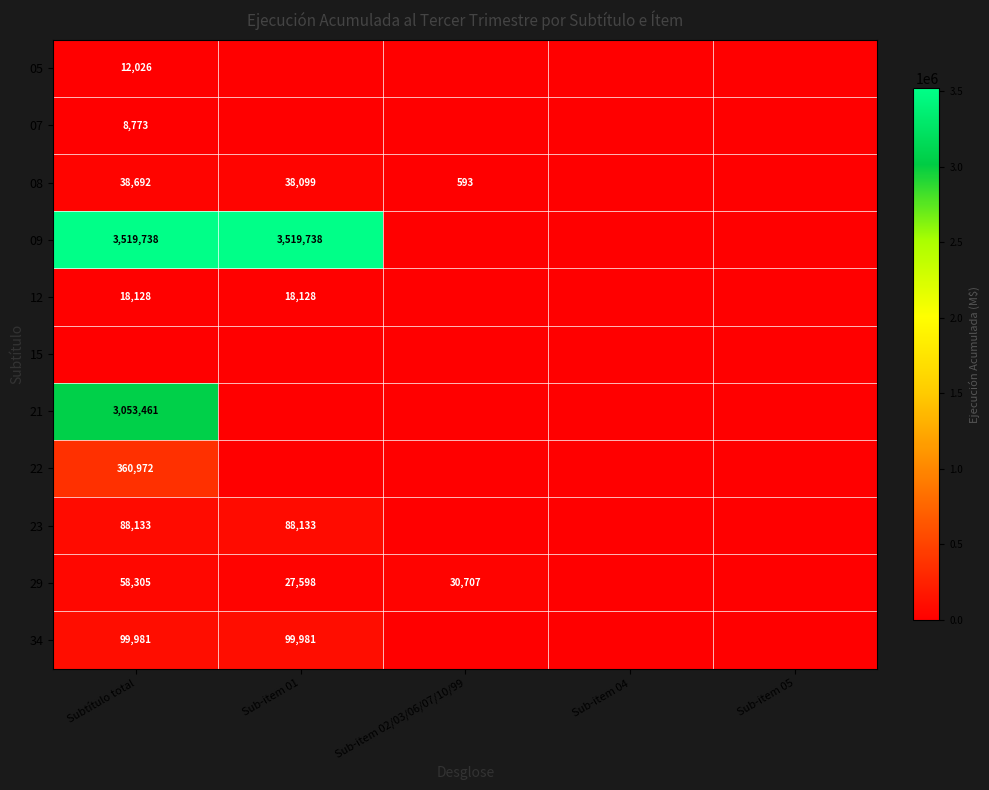

The value of 23 at Subtítulo total is 88133. True or false?

True